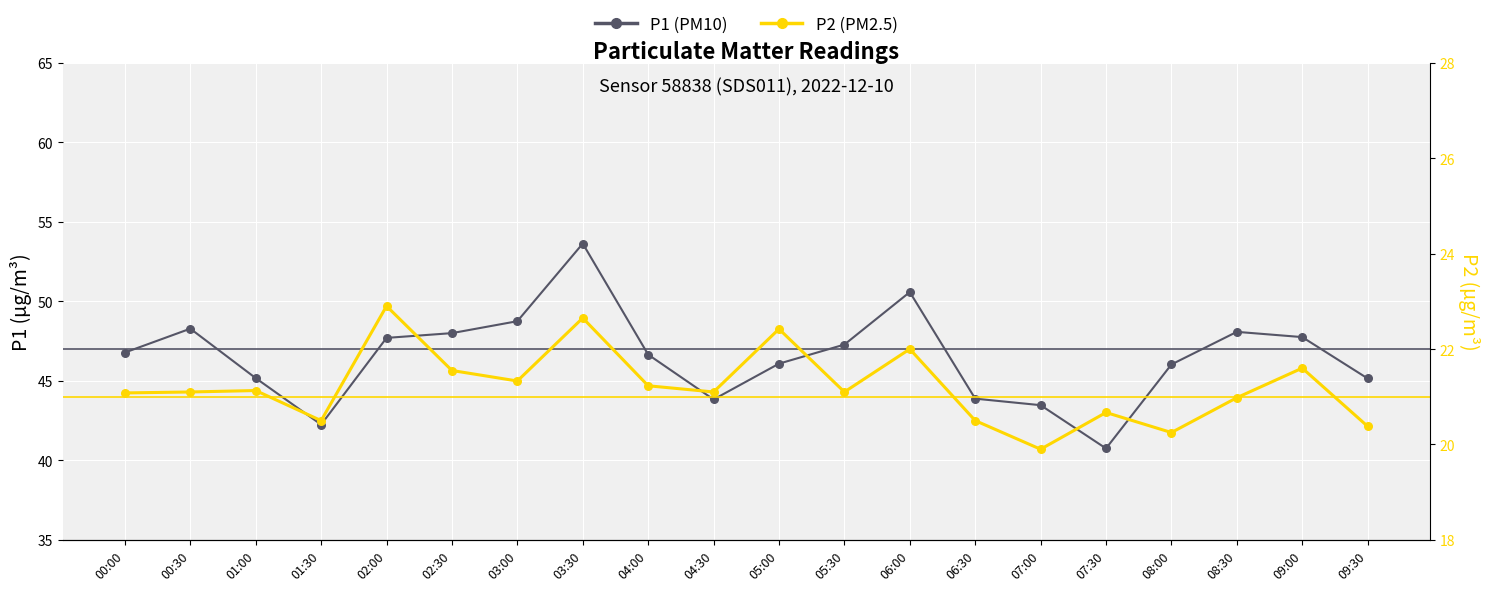

What is the total value across all series at 00:30?

69.4